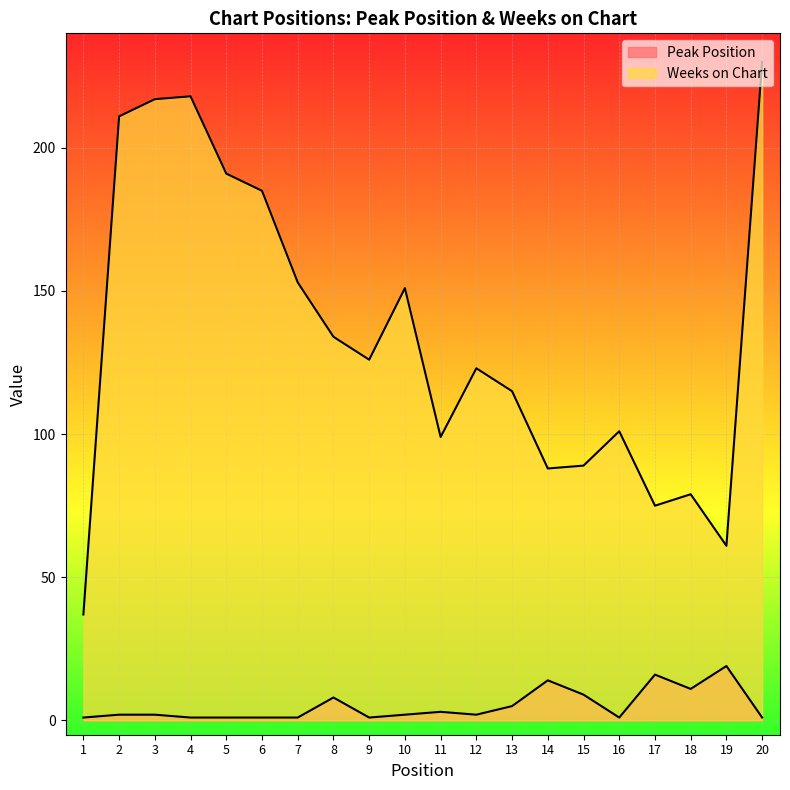

What is the approximate value of Peak Position at 6?

1